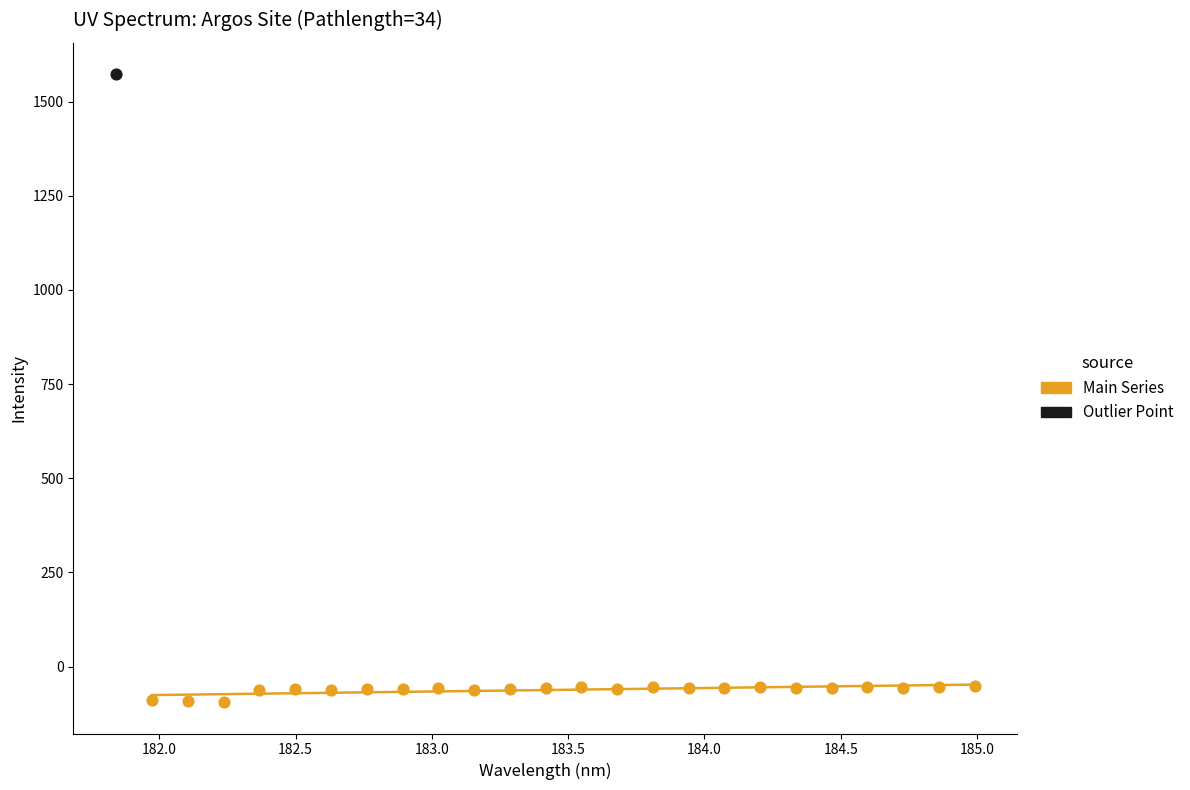

What are all the series names shown in the legend?

Main Series, Outlier Point